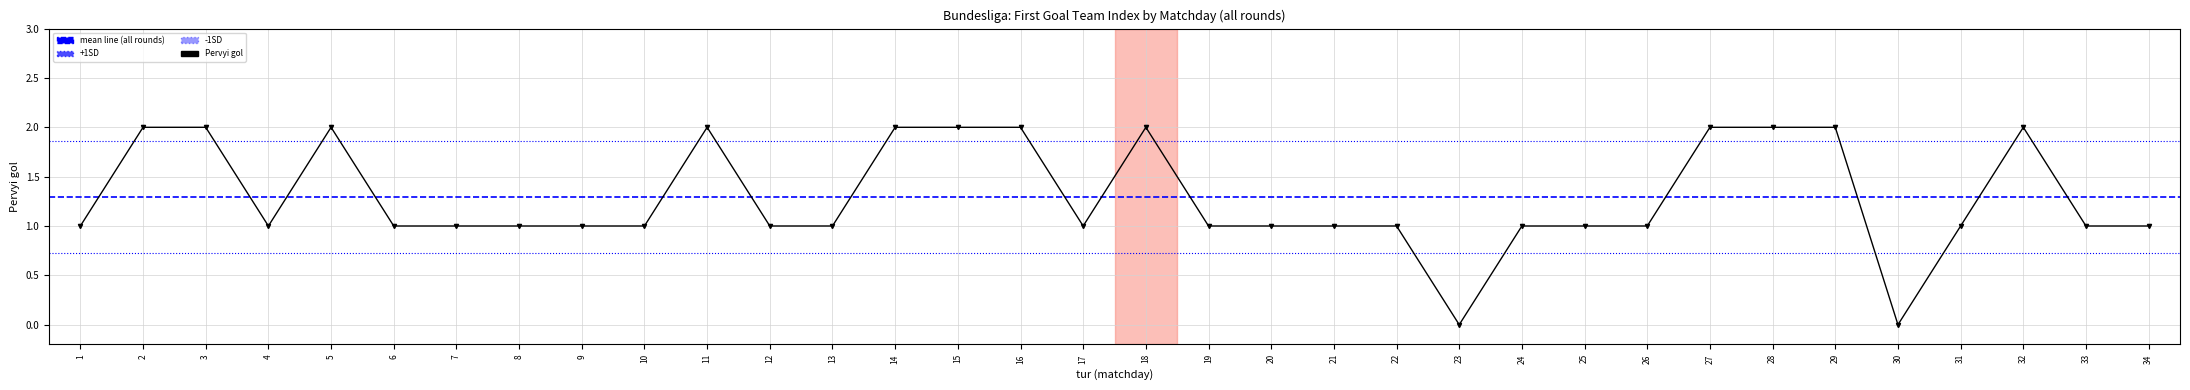

Reading left to right, list all the values displayed in this chart.

1=1	2=2	3=2	4=1	5=2	6=1	7=1	8=1	9=1	10=1	11=2	12=1	13=1	14=2	15=2	16=2	17=1	18=2	19=1	20=1	21=1	22=1	23=0	24=1	25=1	26=1	27=2	28=2	29=2	30=0	31=1	32=2	33=1	34=1